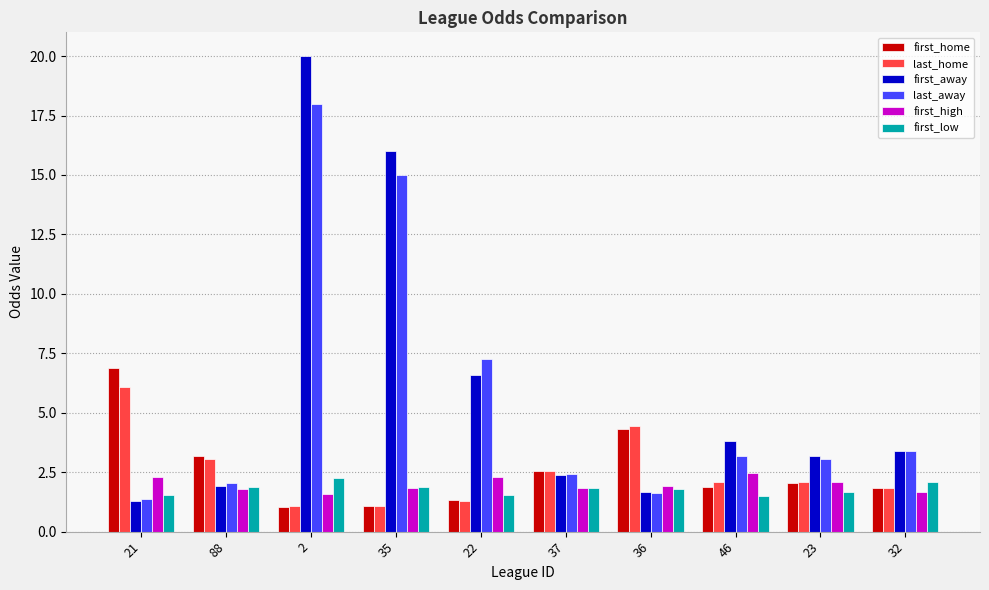

True or false: last_home has a value of 3.1 at 32.

False